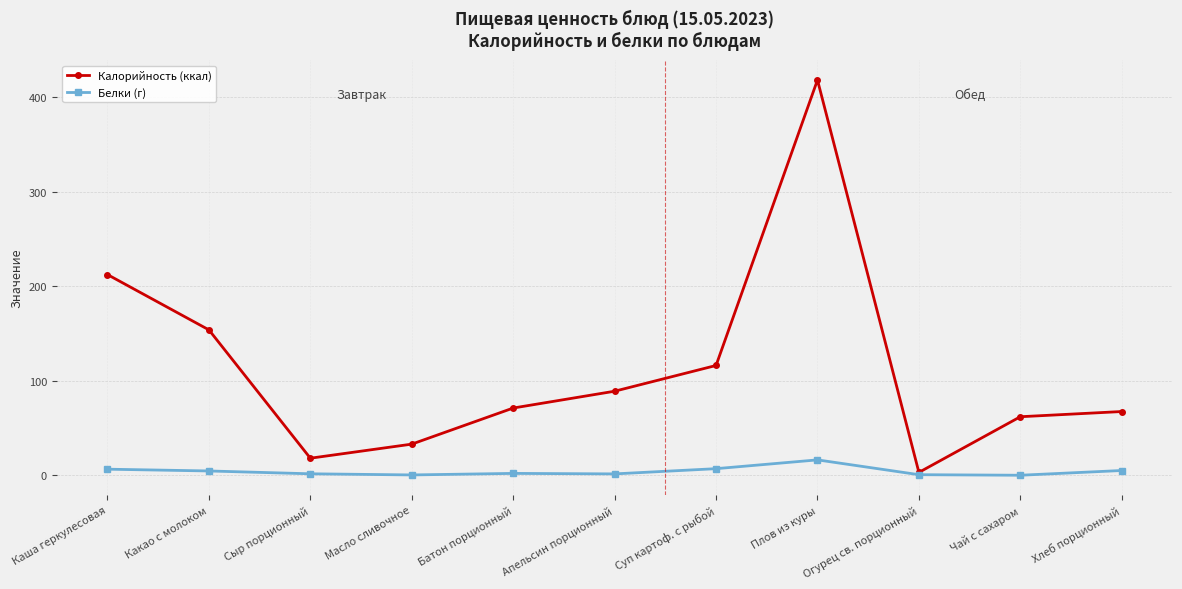

True or false: Калорийность (ккал) has a value of 418.4 at Плов из куры.

True